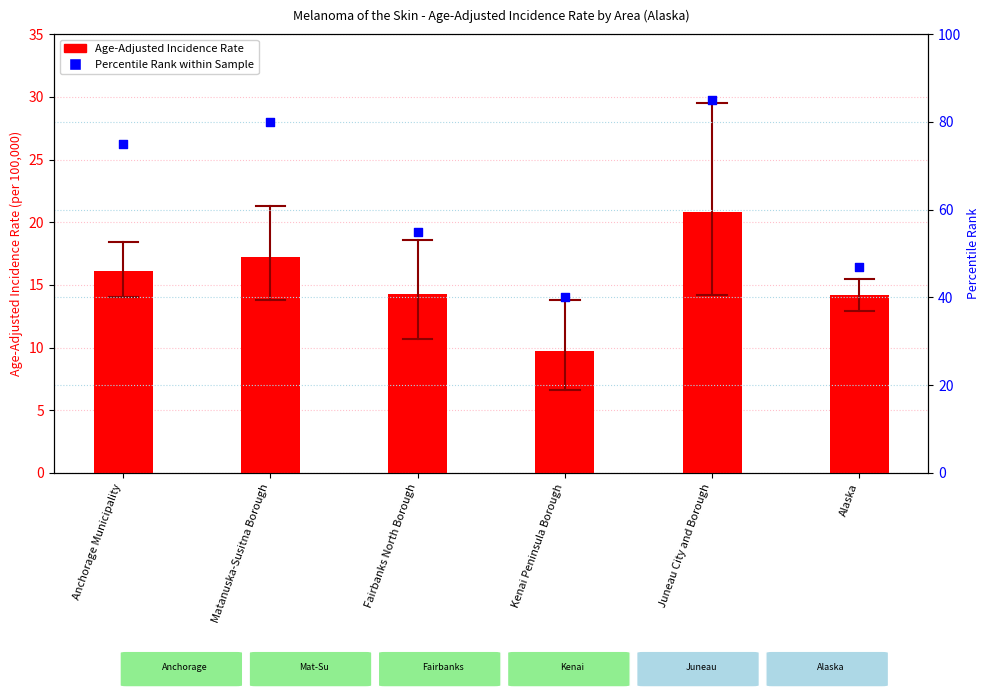

Which series reaches the maximum Y coordinate?

Percentile Rank within Sample